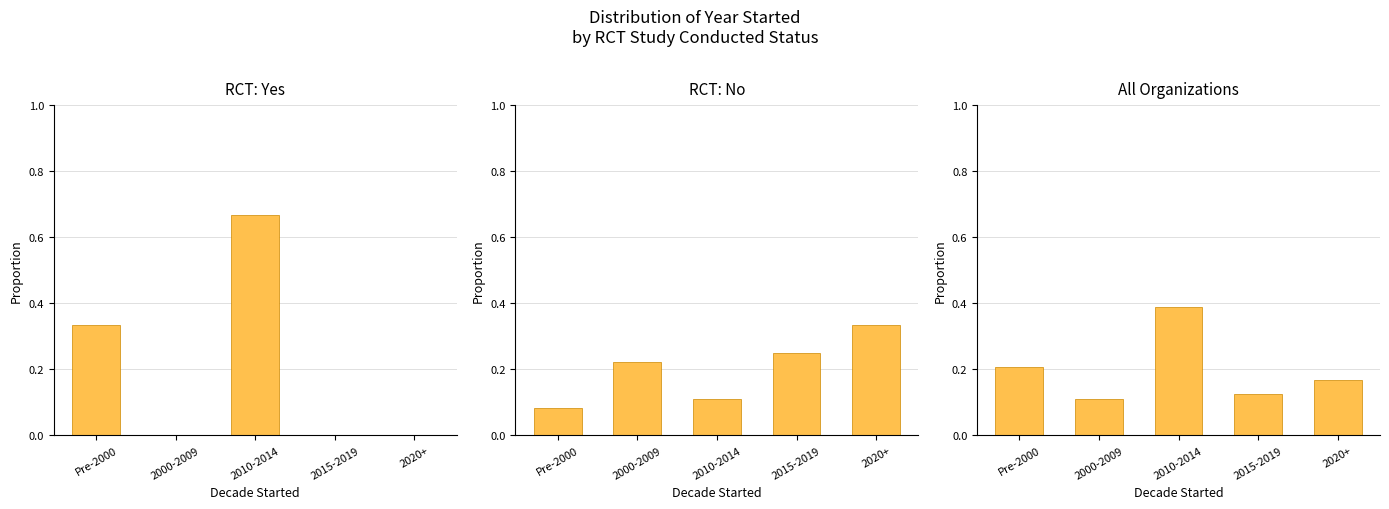

How many data points does each series have?

5